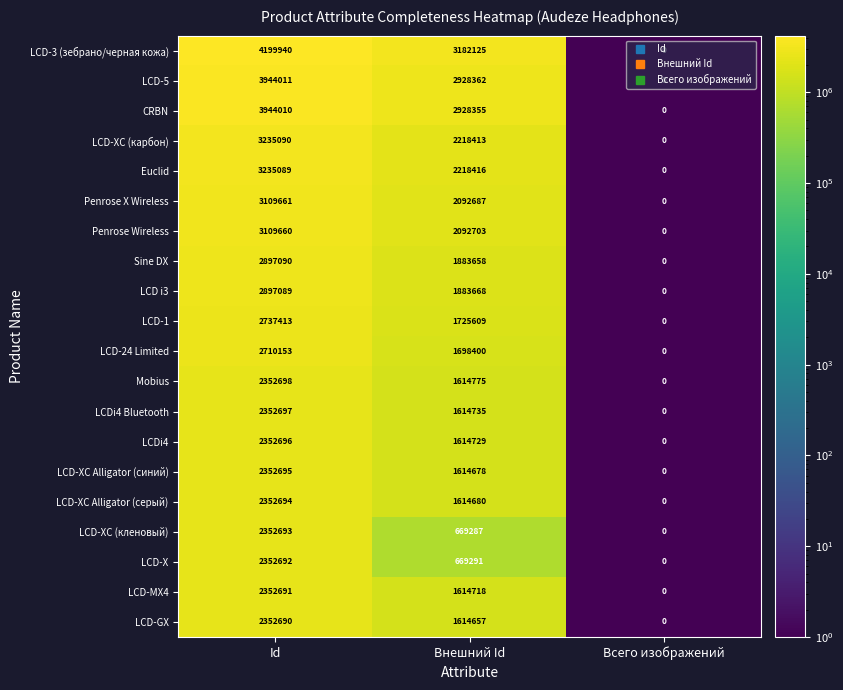

Which series has the largest total across all categories?

LCD-3 (зебрано/черная кожа)